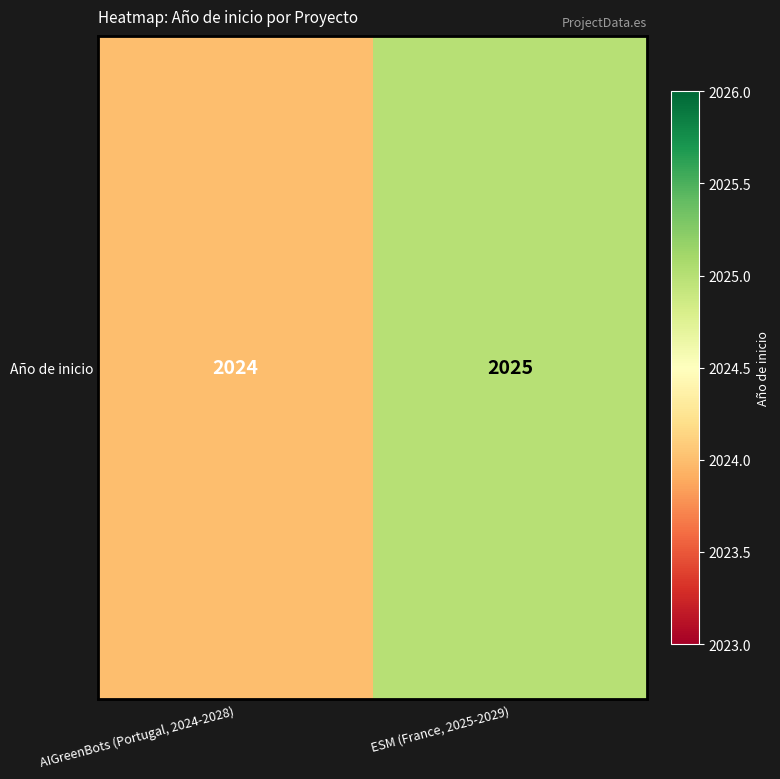

The value at AIGreenBots (Portugal, 2024-2028) is 3440. True or false?

False